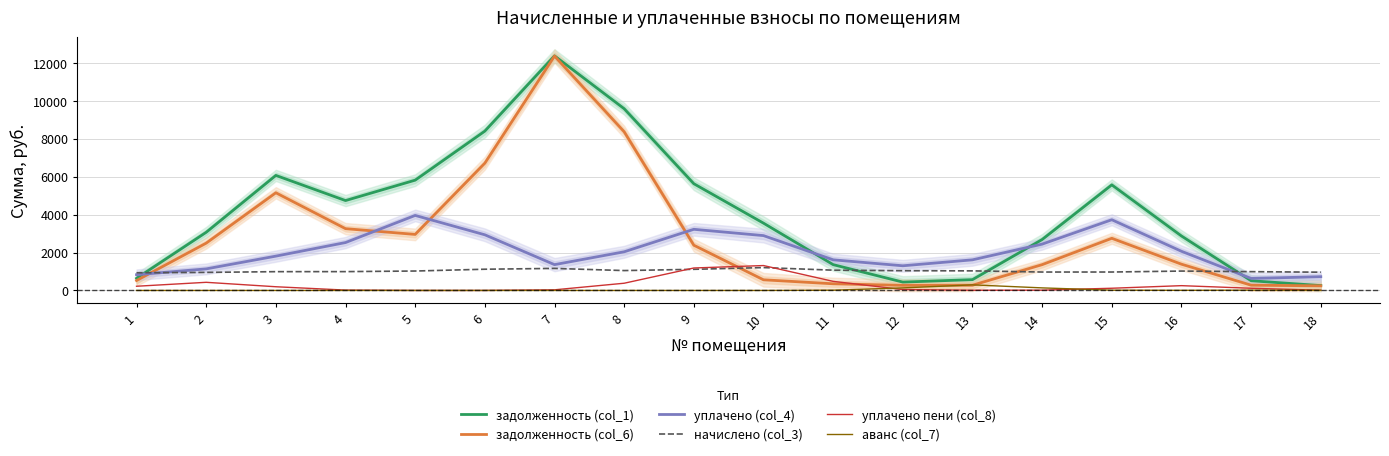

At which label is аванс (col_7) closest to 147?

14